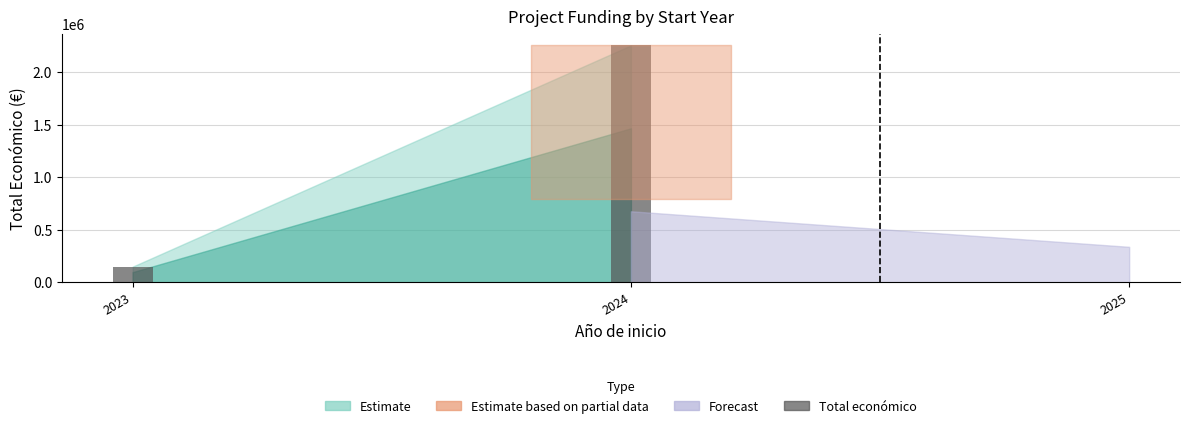

Does the chart contain any negative values?

No